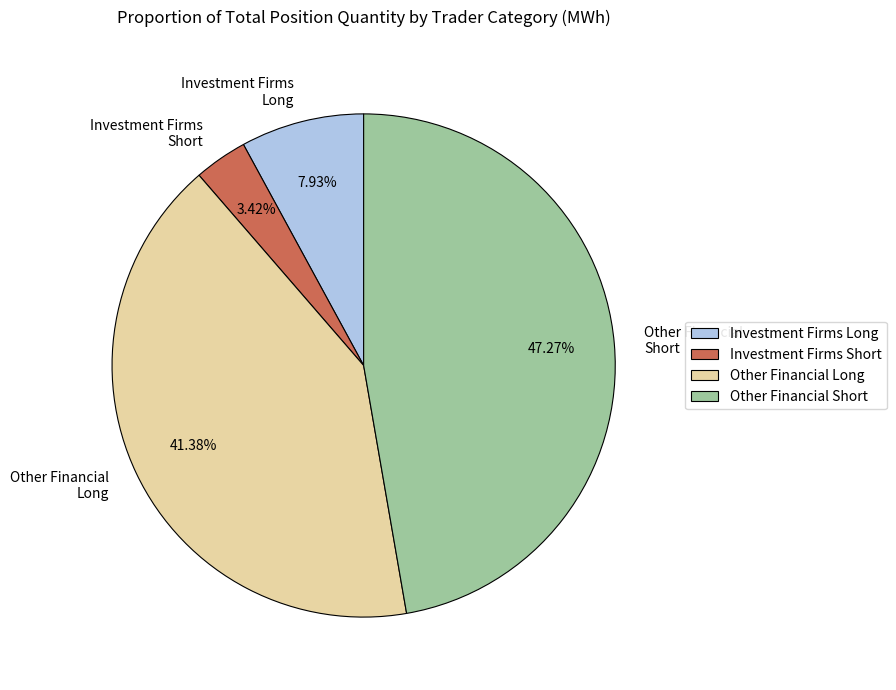

Which has a higher value, Investment Firms Short or Investment Firms Long?

Investment Firms Long